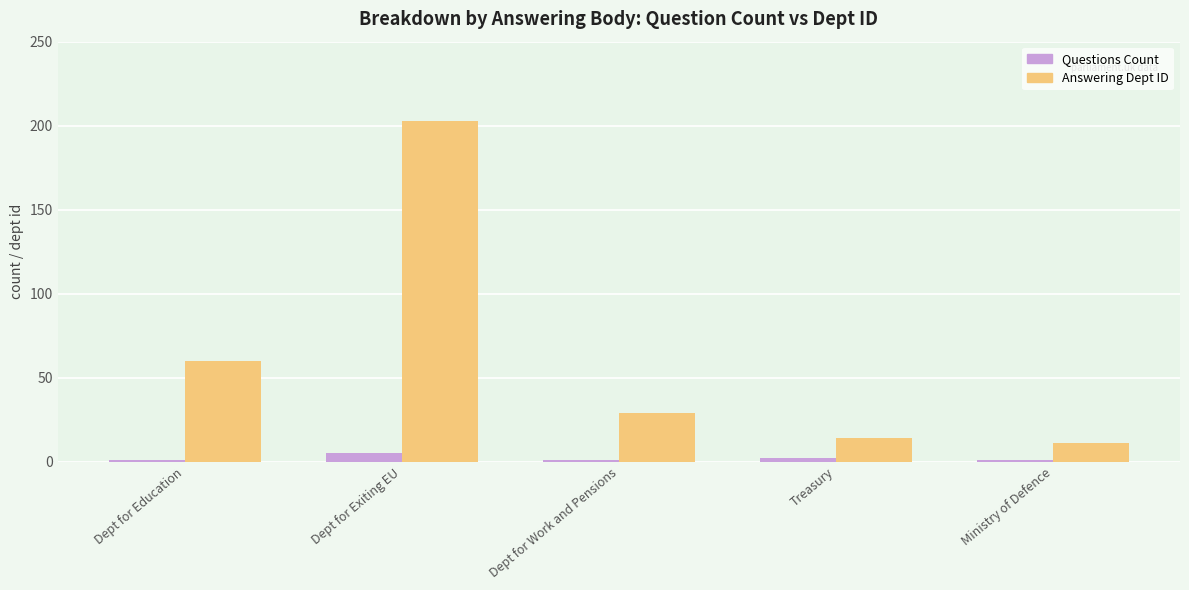

What is the sum of the Answering Dept ID values at Dept for Work and Pensions and Ministry of Defence?

40